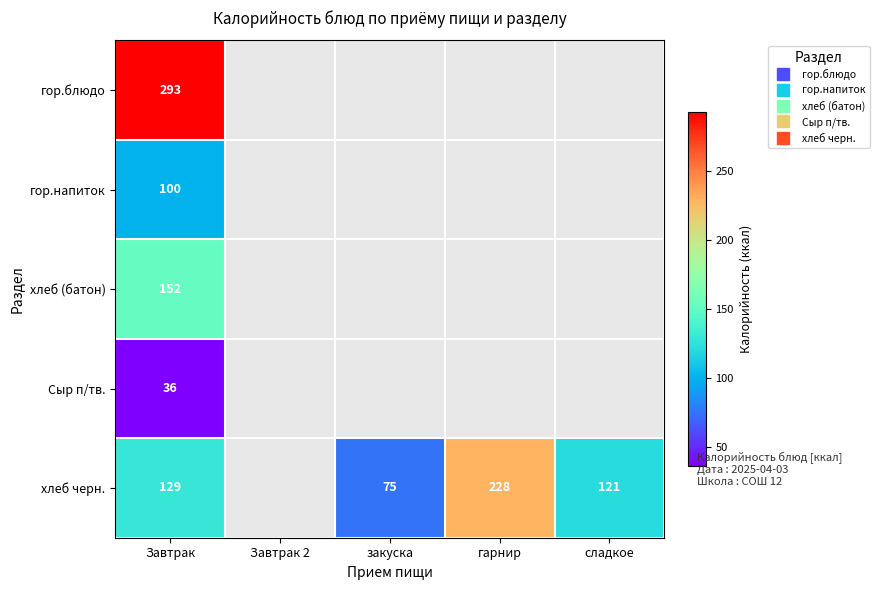

List the labels in order of Сыр п/тв. value, largest first.

Завтрак, Завтрак 2, закуска, гарнир, сладкое